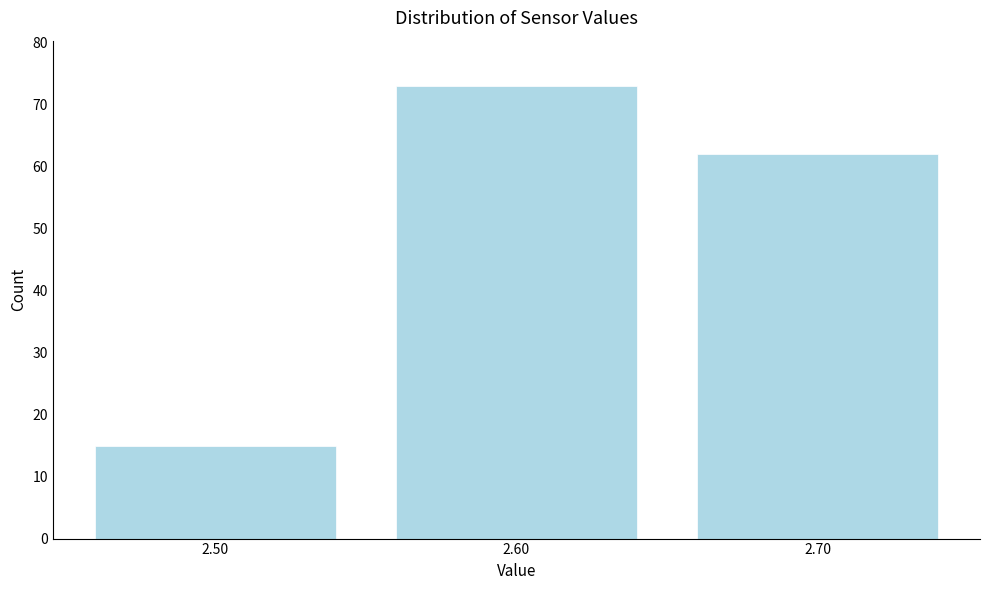

What is the height of the bar covering 2.55 to 2.65 on the x-axis? The values are not printed on the chart, so give them approximately, as read against the axis.

73